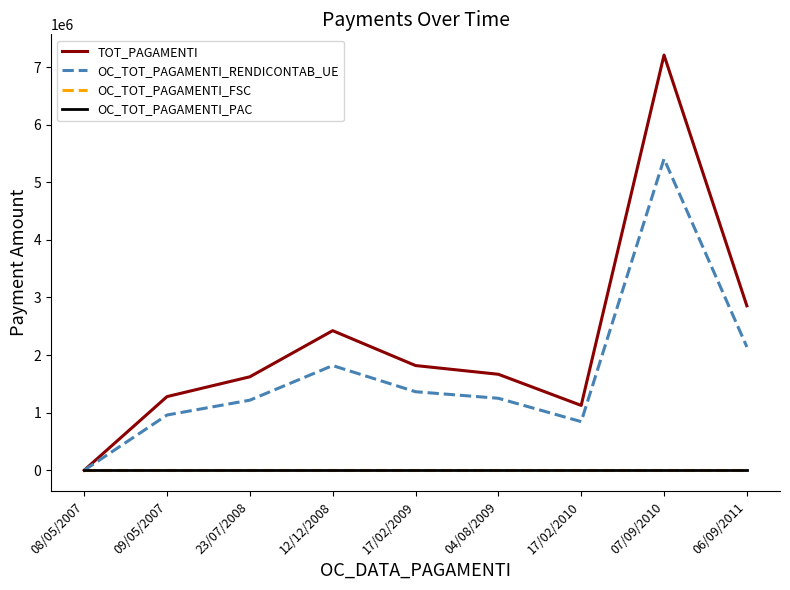

Which category has the lowest value in the OC_TOT_PAGAMENTI_FSC series?

08/05/2007